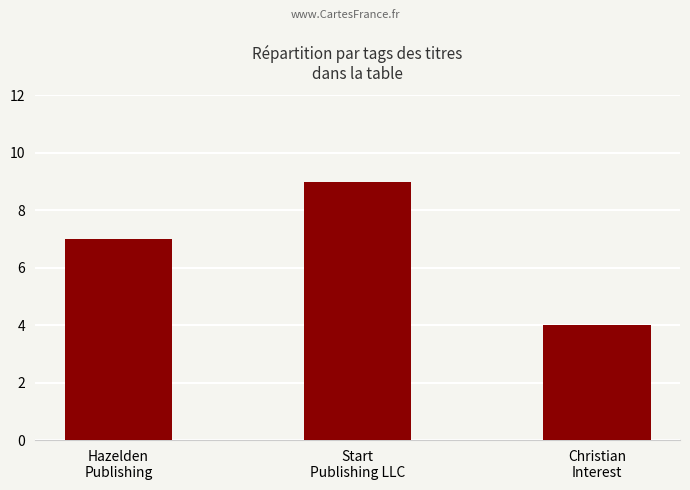

Read the value at Hazelden
Publishing.

7